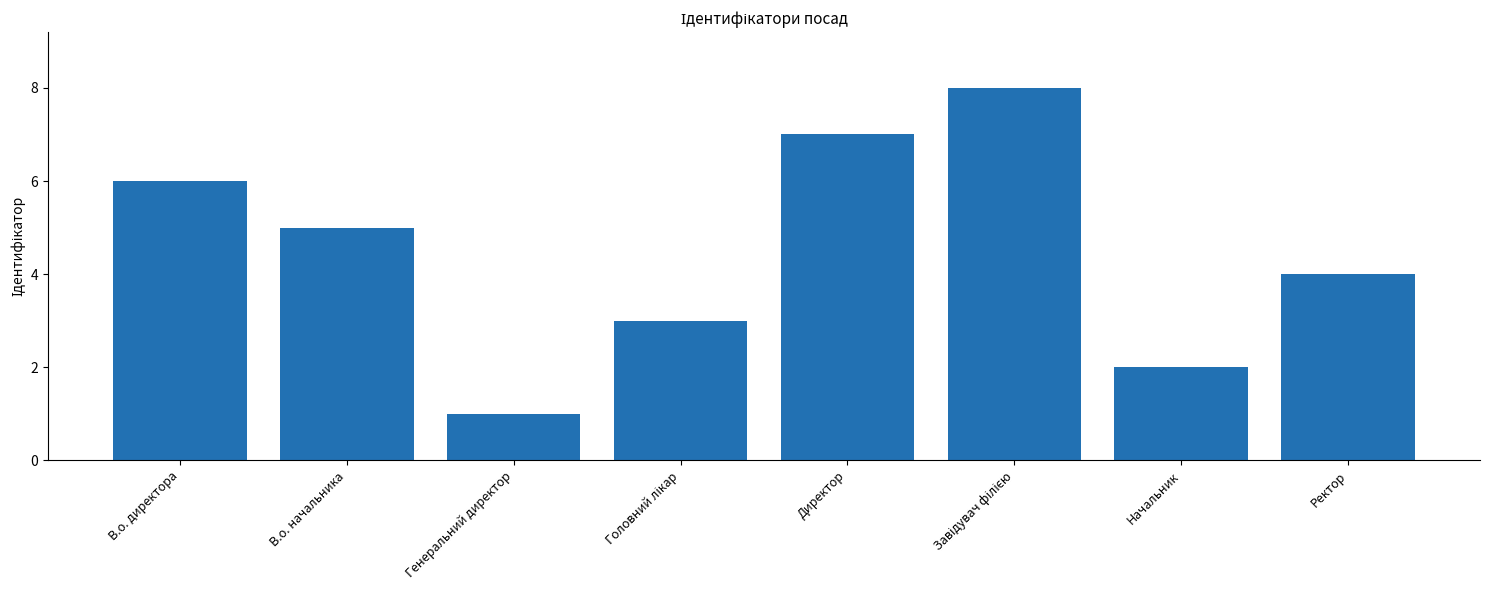

Does the chart contain stacked bars?

No